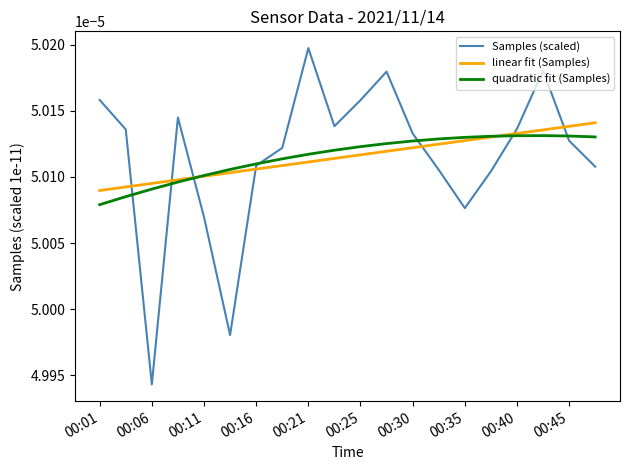

Which series has the largest range (max minus min)?

Samples (scaled)